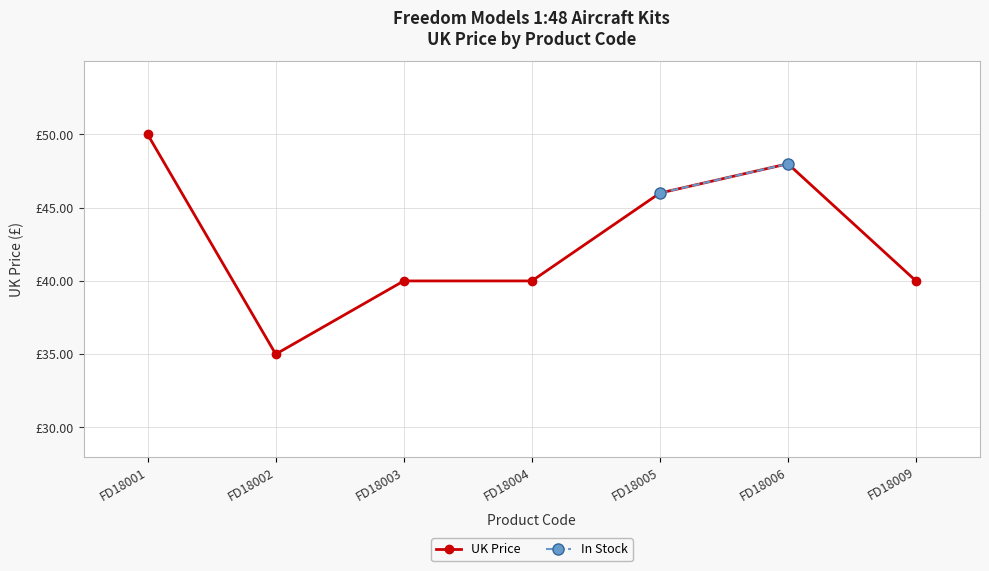

What is the smallest value displayed?

35.0